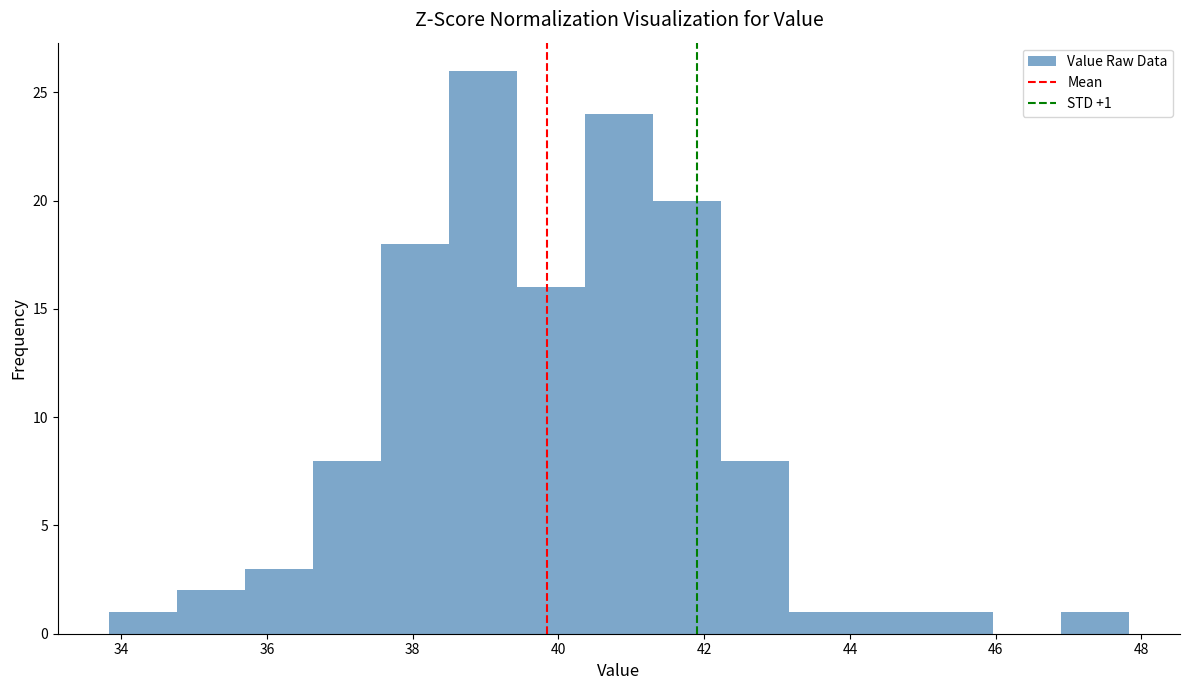

Over which range of the x-axis is the bar tallest?

38.4 to 39.4